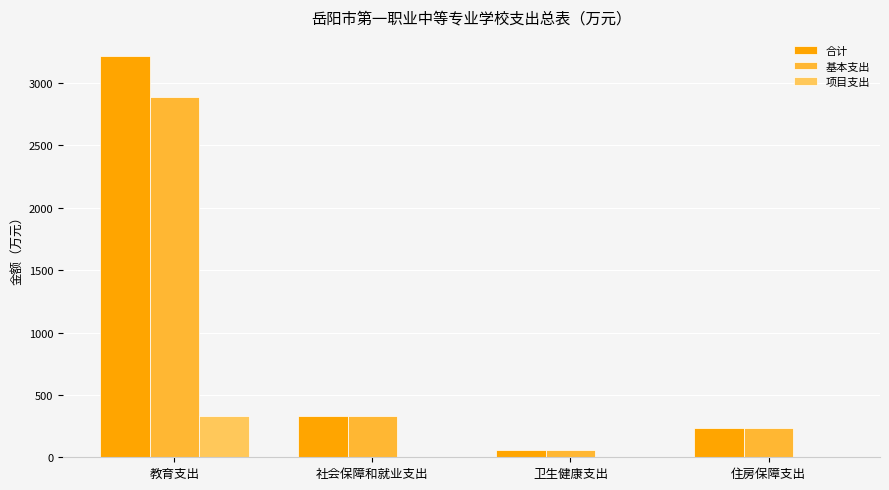

Is the value of 项目支出 at 教育支出 greater than the value of 基本支出 at 教育支出?

No